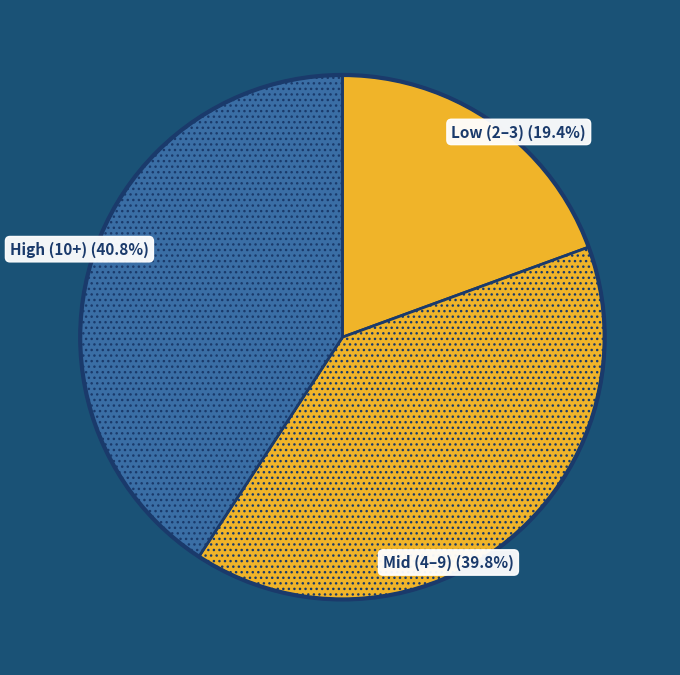

How many segments does this pie chart have?

3